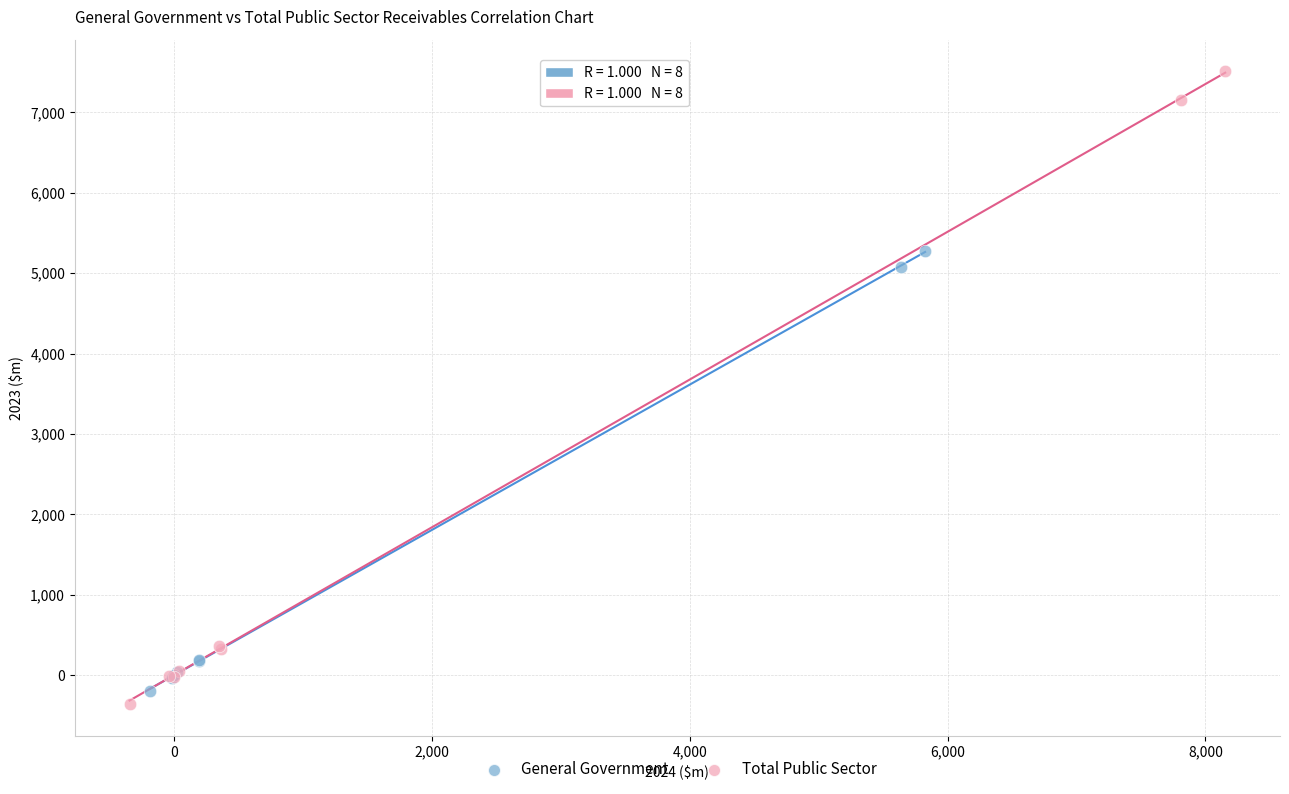

Which series has the largest Y range (max minus min)?

Total Public Sector